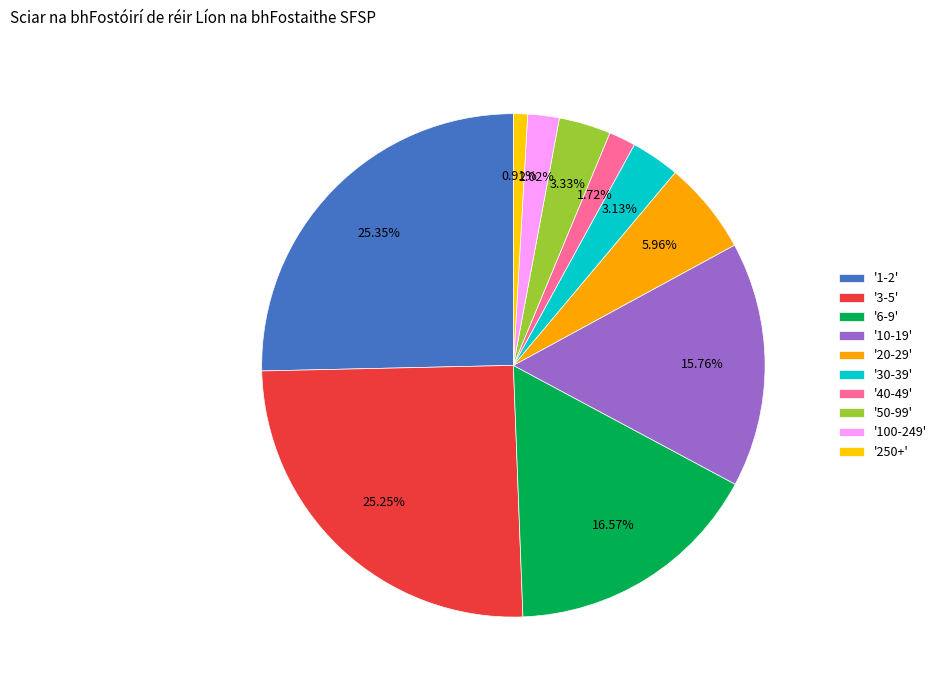

Which category has the biggest portion of the pie?

1-2